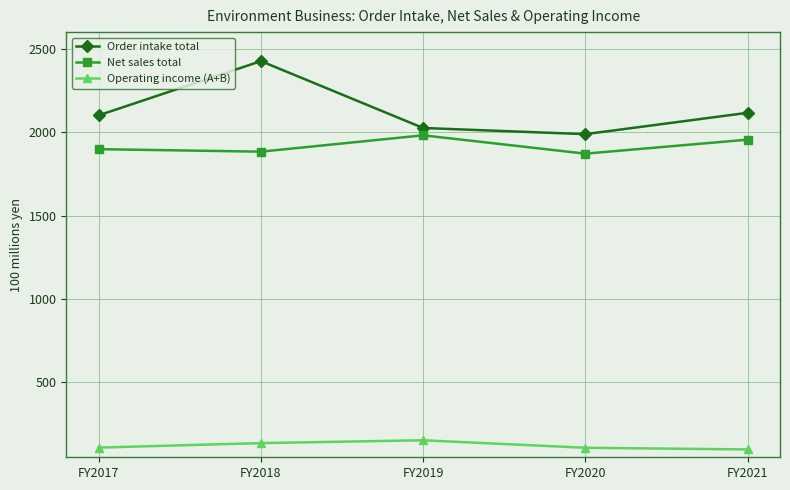

Is the value of Operating income (A+B) at FY2019 greater than the value of Net sales total at FY2017?

No